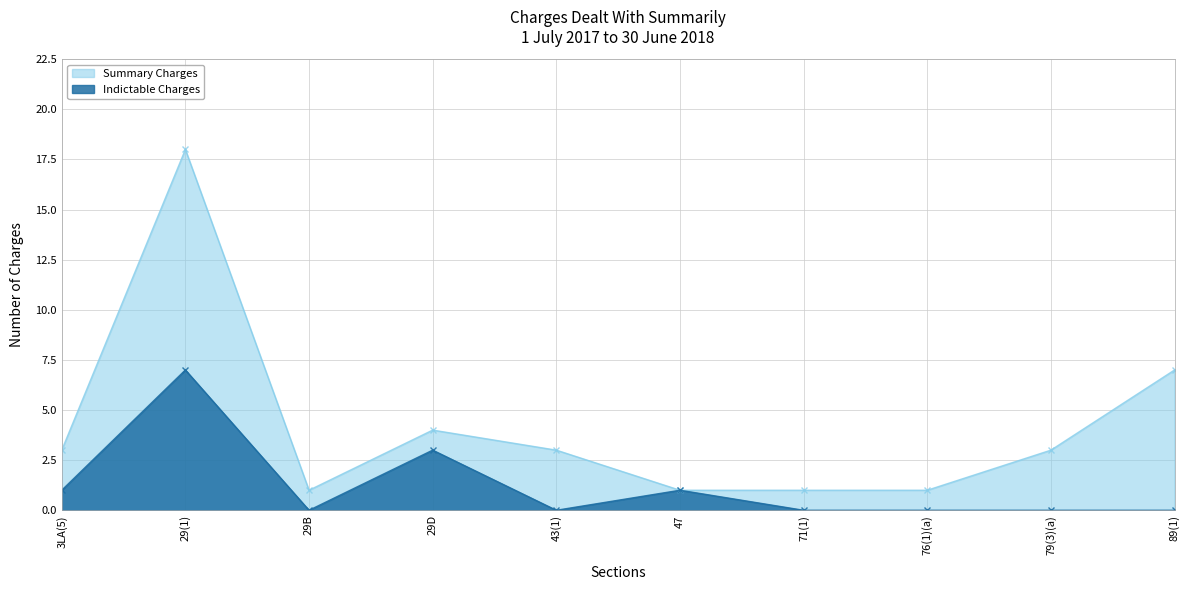

What is the change in value from 47 to 71(1)?

-1